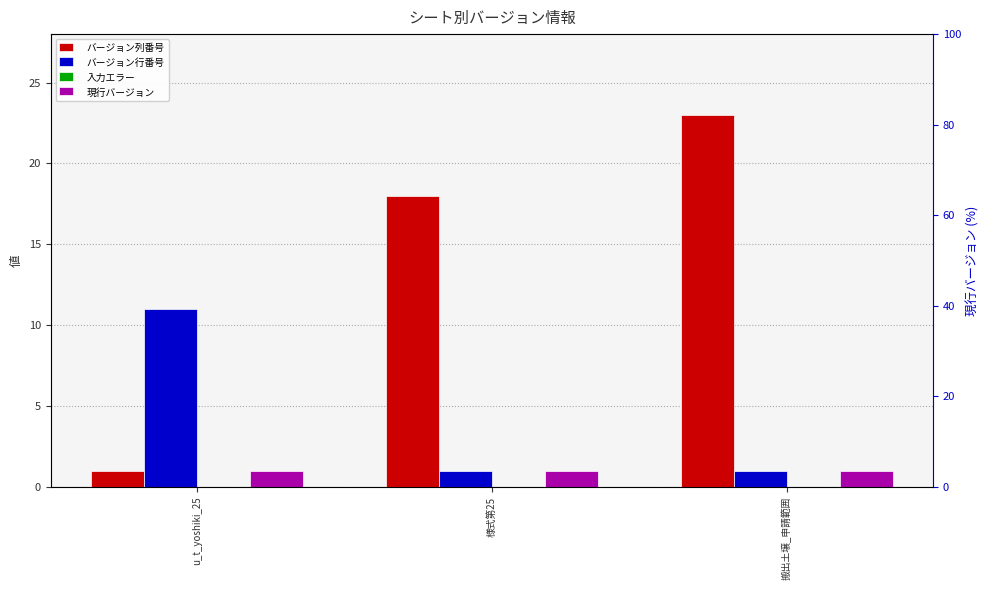

What is the total value across all series at u_t_yoshiki_25?

13